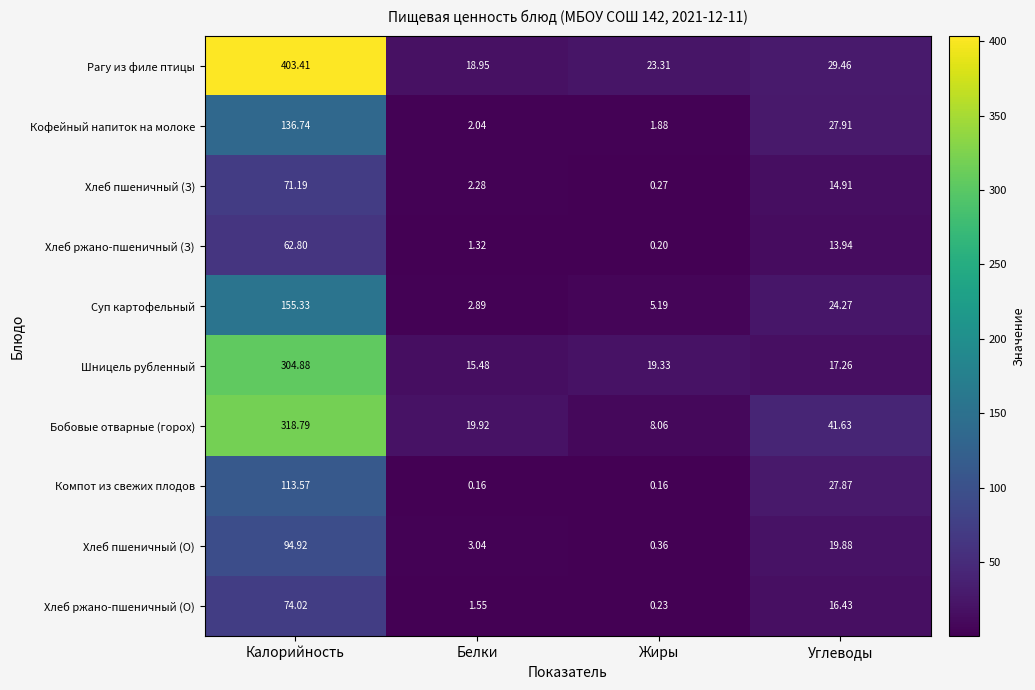

List the labels in order of Суп картофельный value, largest first.

Калорийность, Углеводы, Жиры, Белки